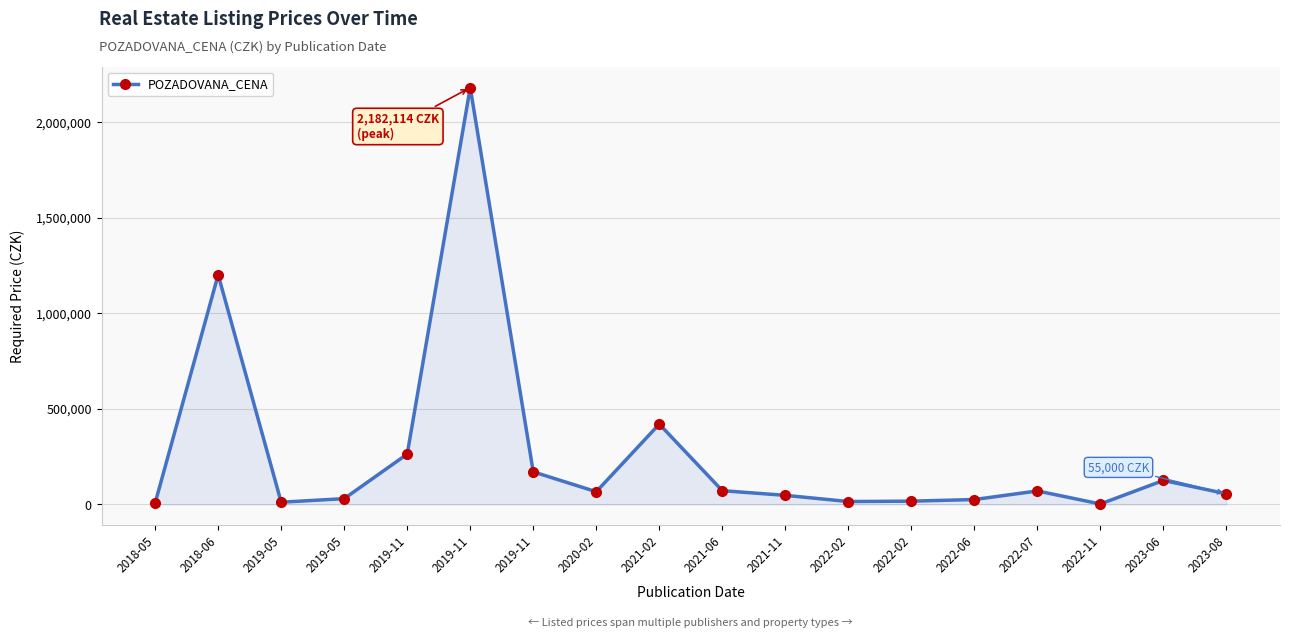

What is the greatest value displayed?

2182114